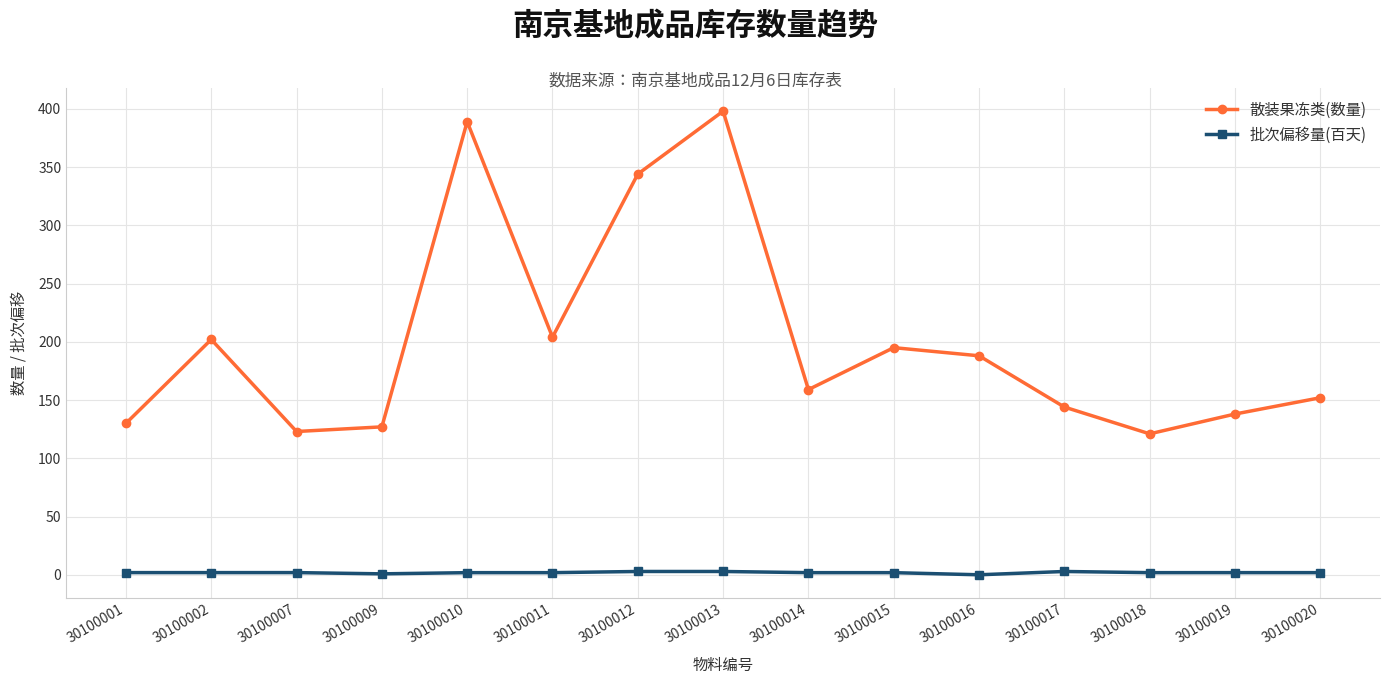

How many interior local valleys does the 散装果冻类(数量) series have?

4